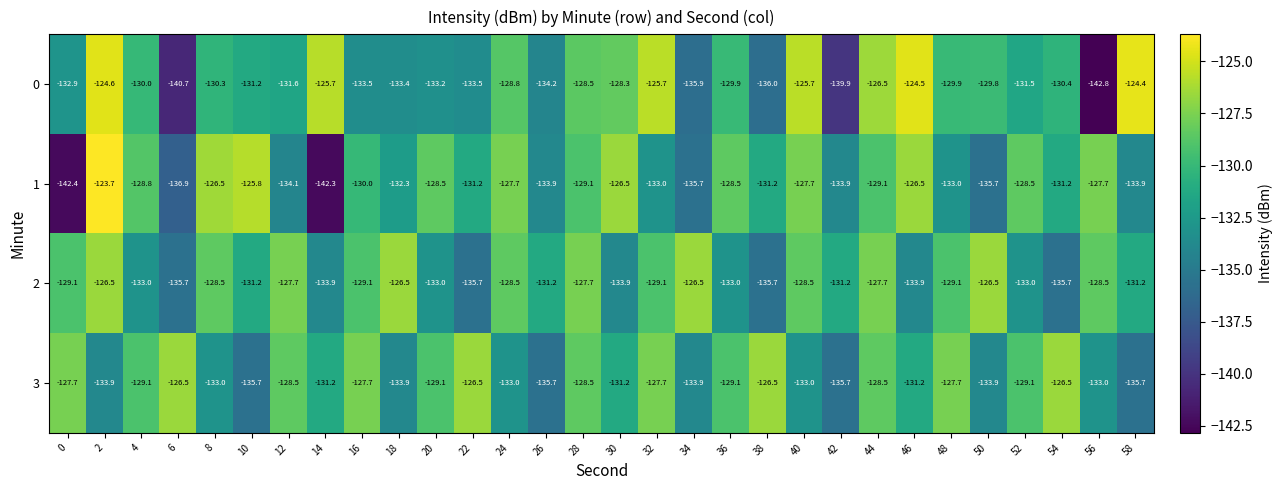

Is the value of 1 at 32 greater than the value of 2 at 38?

Yes